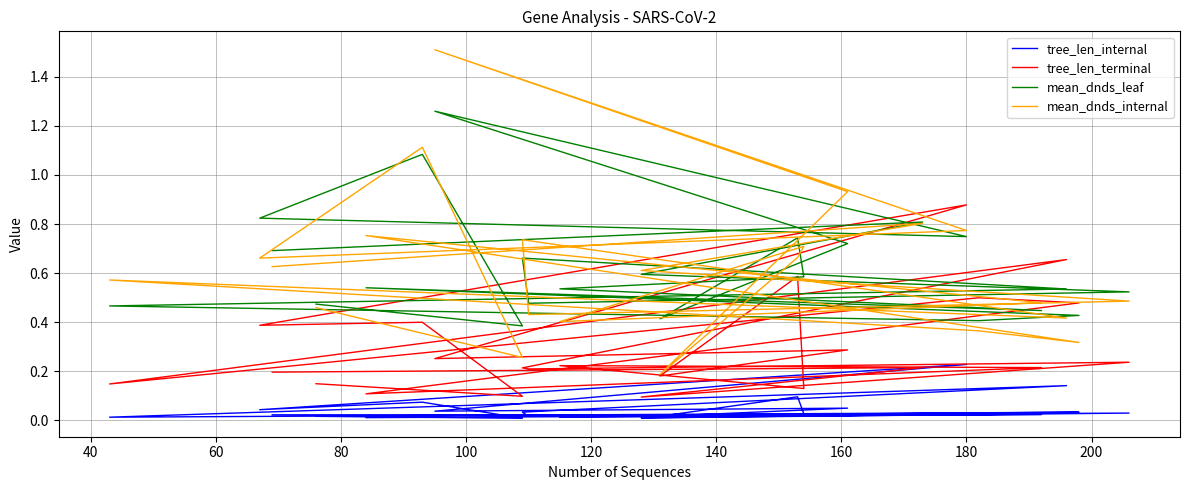

What are all the series names shown in the legend?

tree_len_internal, tree_len_terminal, mean_dnds_leaf, mean_dnds_internal